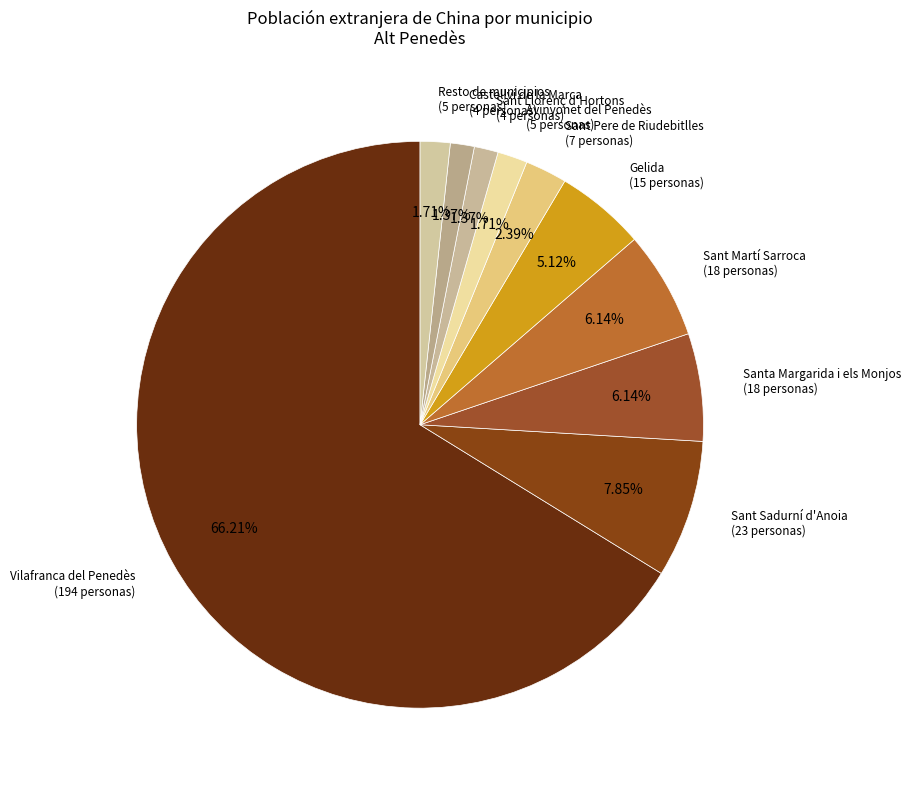

How many segments does this pie chart have?

10